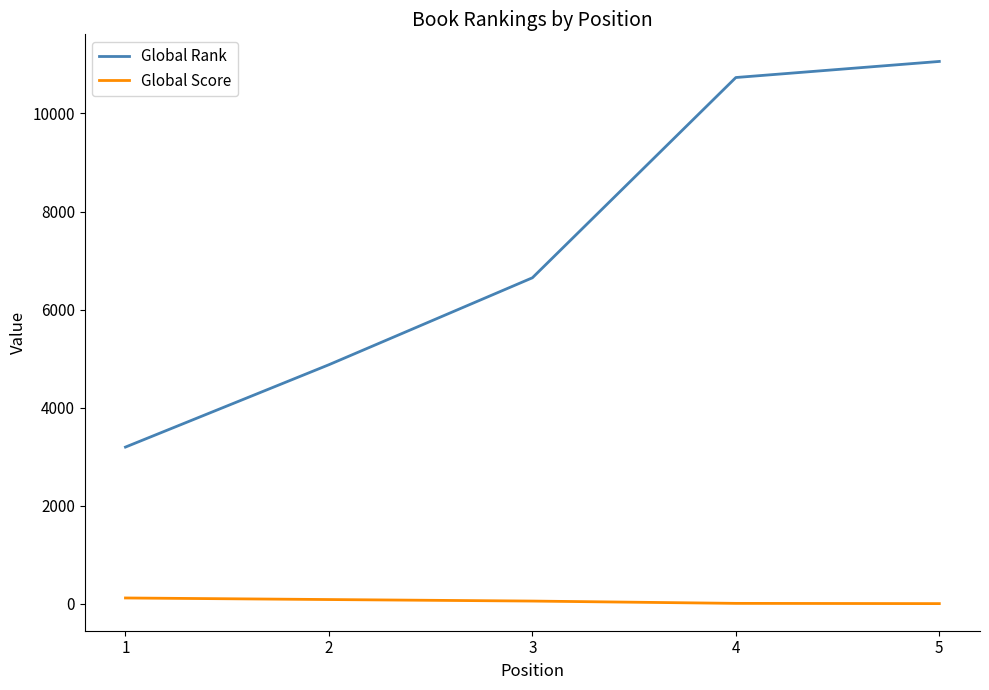

Is the value of Global Rank at 5 greater than the value of Global Score at 5?

Yes